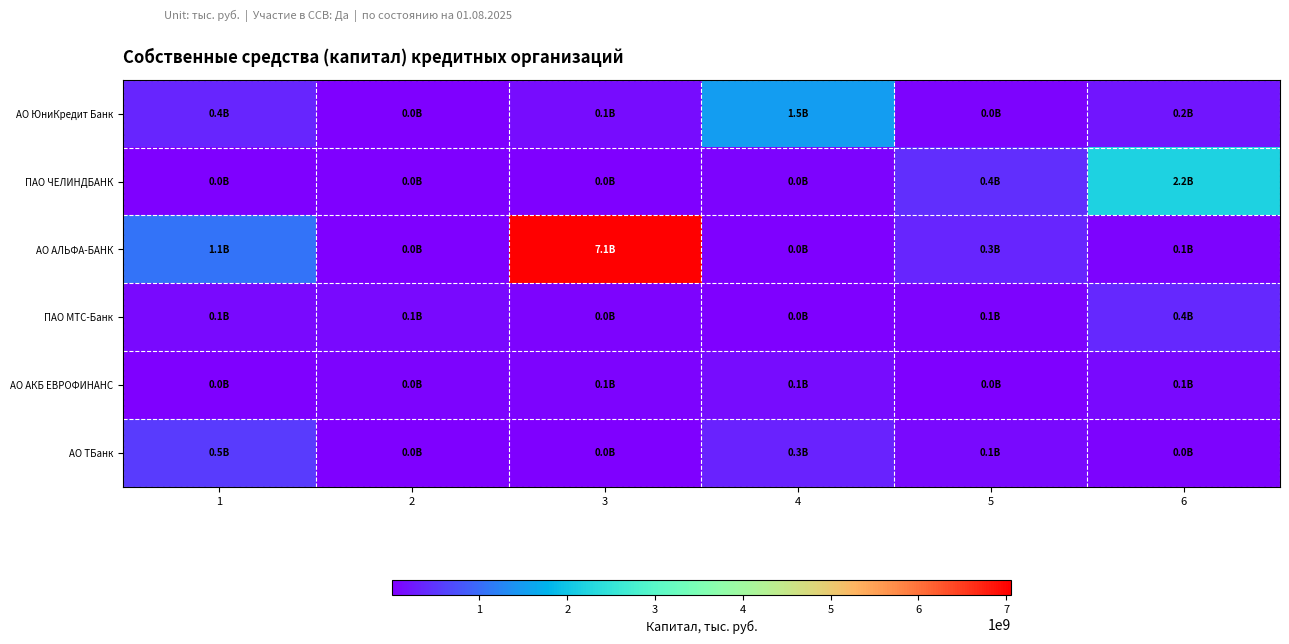

Which label corresponds to the largest value in the chart?

3